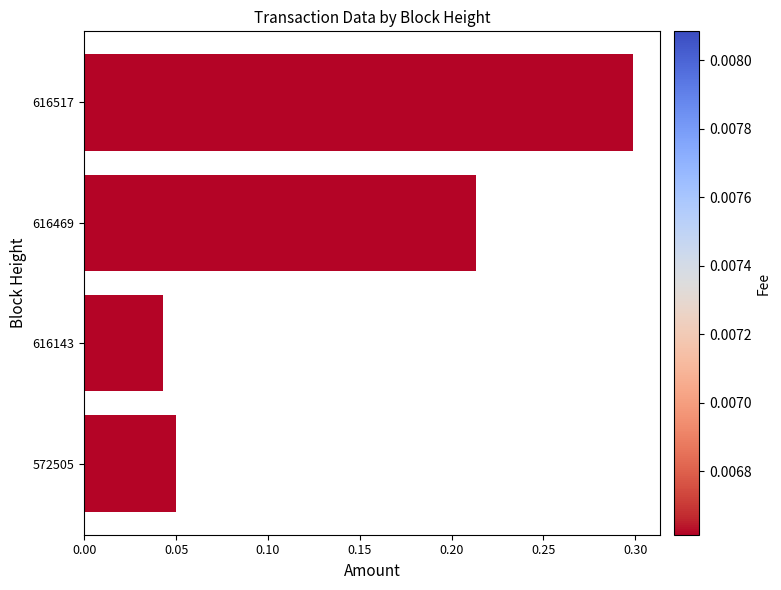

List the labels in order of value, largest first.

616517, 616469, 572505, 616143